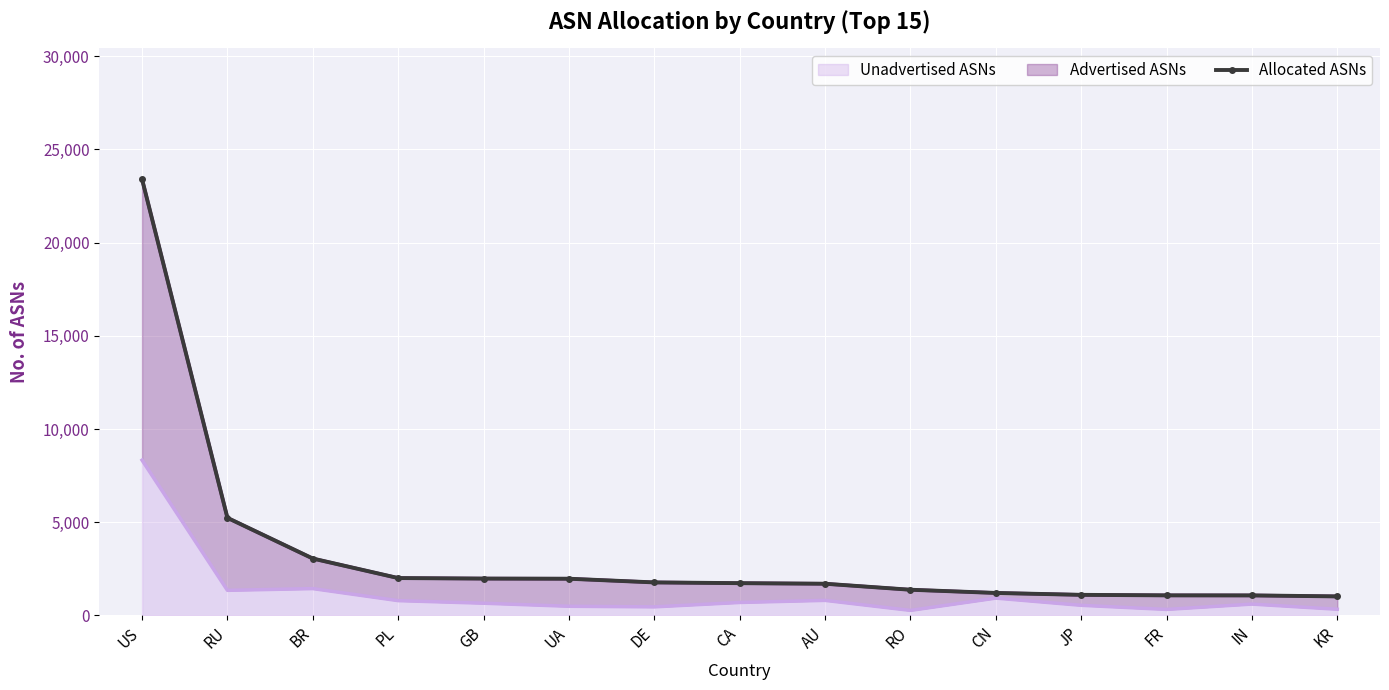

Which category has the highest value across all series?

US